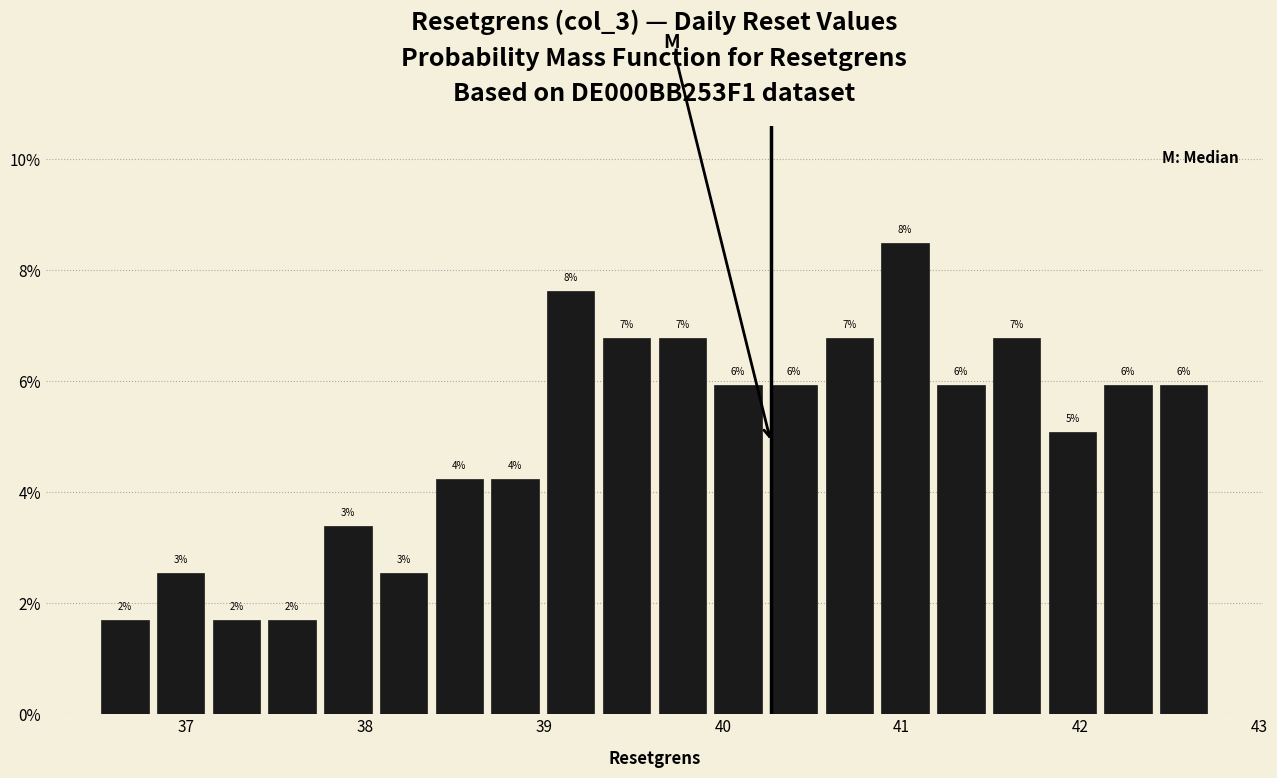

Read against the x-axis, roughly where is the centre of the tallest bar?

41.0